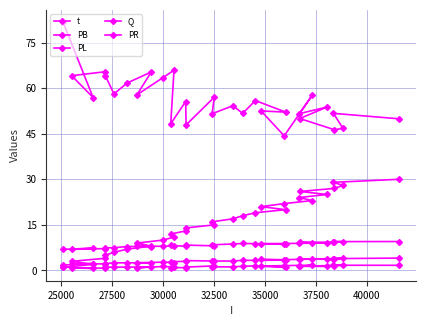

True or false: PL and PB intersect in this chart.

False